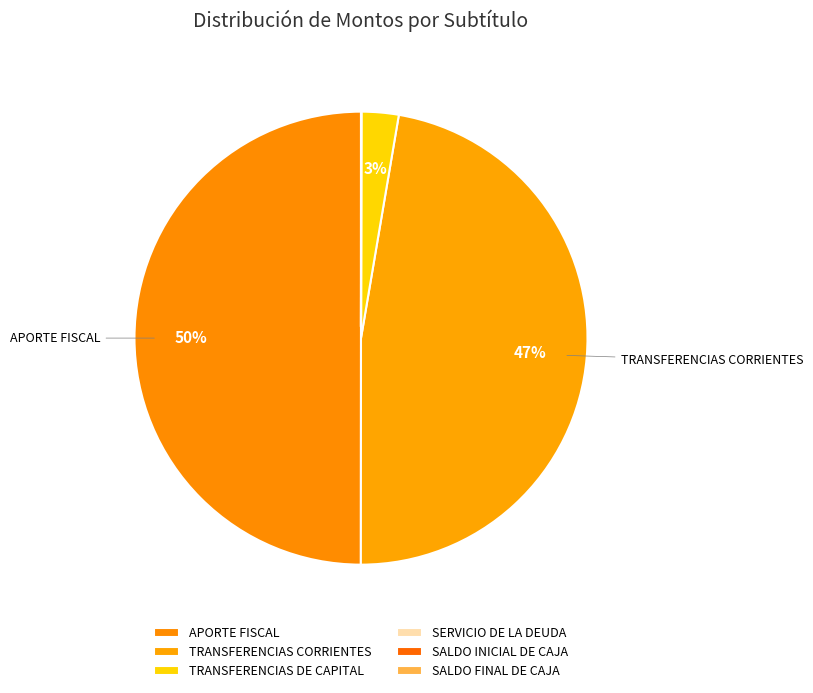

To the nearest percent, what percentage of the pie is TRANSFERENCIAS DE CAPITAL?

3%